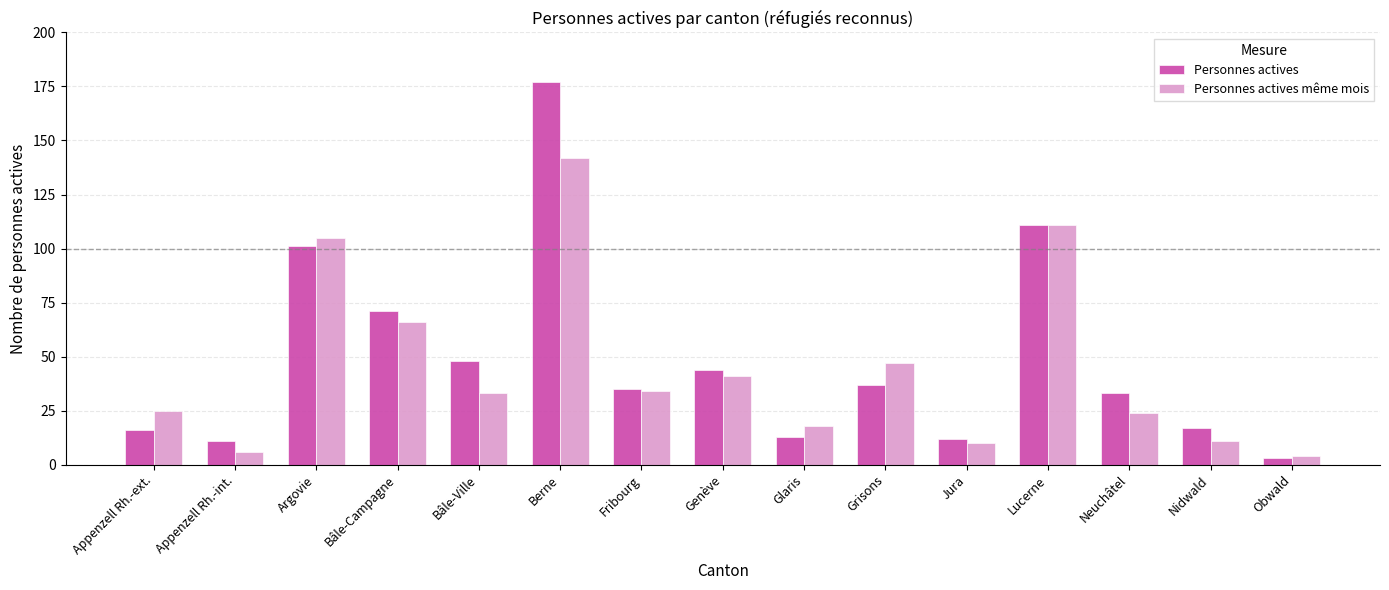

Reading right to left, extract all data points from this chart.

Personnes actives: Obwald=3	Nidwald=17	Neuchâtel=33	Lucerne=111	Jura=12	Grisons=37	Glaris=13	Genève=44	Fribourg=35	Berne=177	Bâle-Ville=48	Bâle-Campagne=71	Argovie=101	Appenzell Rh.-int.=11	Appenzell Rh.-ext.=16
Personnes actives même mois: Obwald=4	Nidwald=11	Neuchâtel=24	Lucerne=111	Jura=10	Grisons=47	Glaris=18	Genève=41	Fribourg=34	Berne=142	Bâle-Ville=33	Bâle-Campagne=66	Argovie=105	Appenzell Rh.-int.=6	Appenzell Rh.-ext.=25